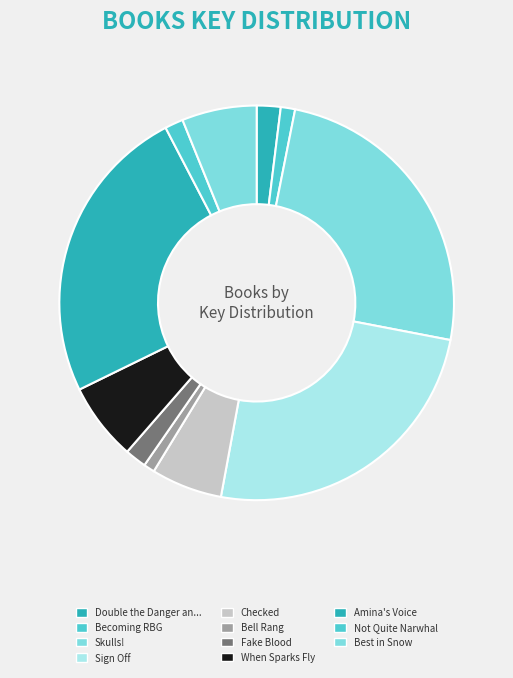

Count the number of slices in the pie.

11